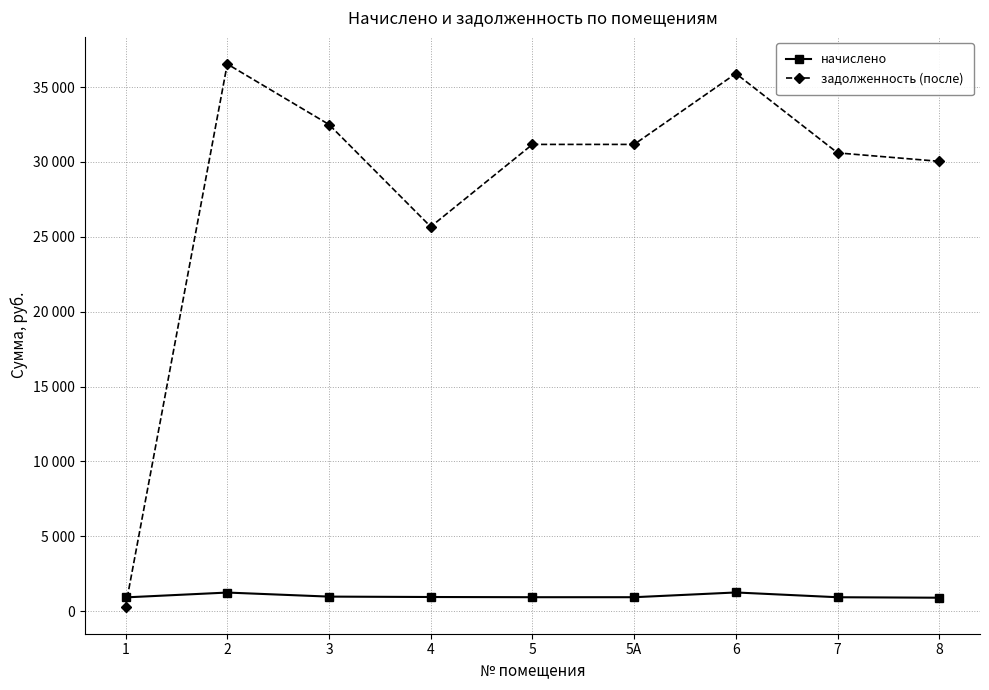

Does the chart display data point markers on the line(s)?

Yes